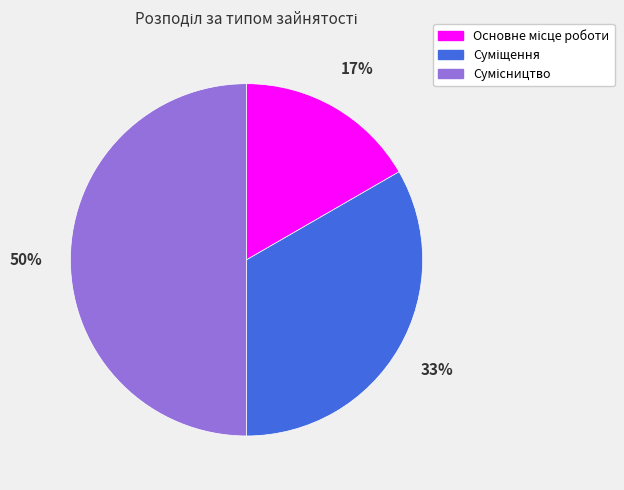

How many segments does this pie chart have?

3